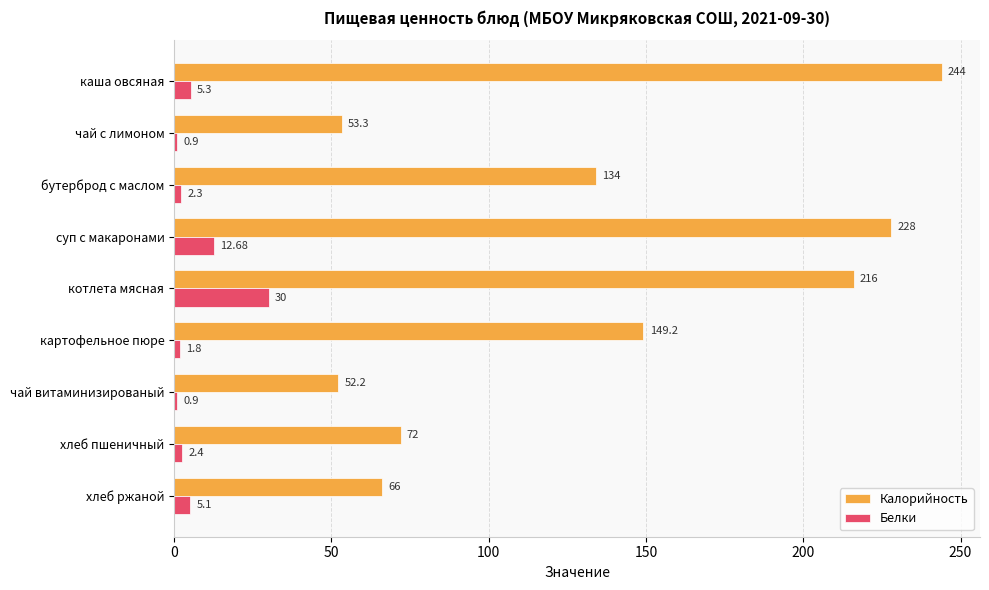

Is the value of Белки at каша овсяная greater than the value of Калорийность at картофельное пюре?

No